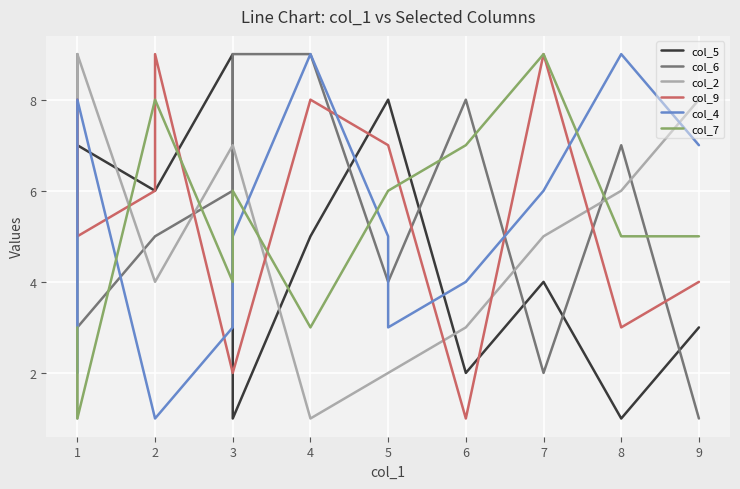

True or false: col_4 has more than 0 interior local peaks.

True